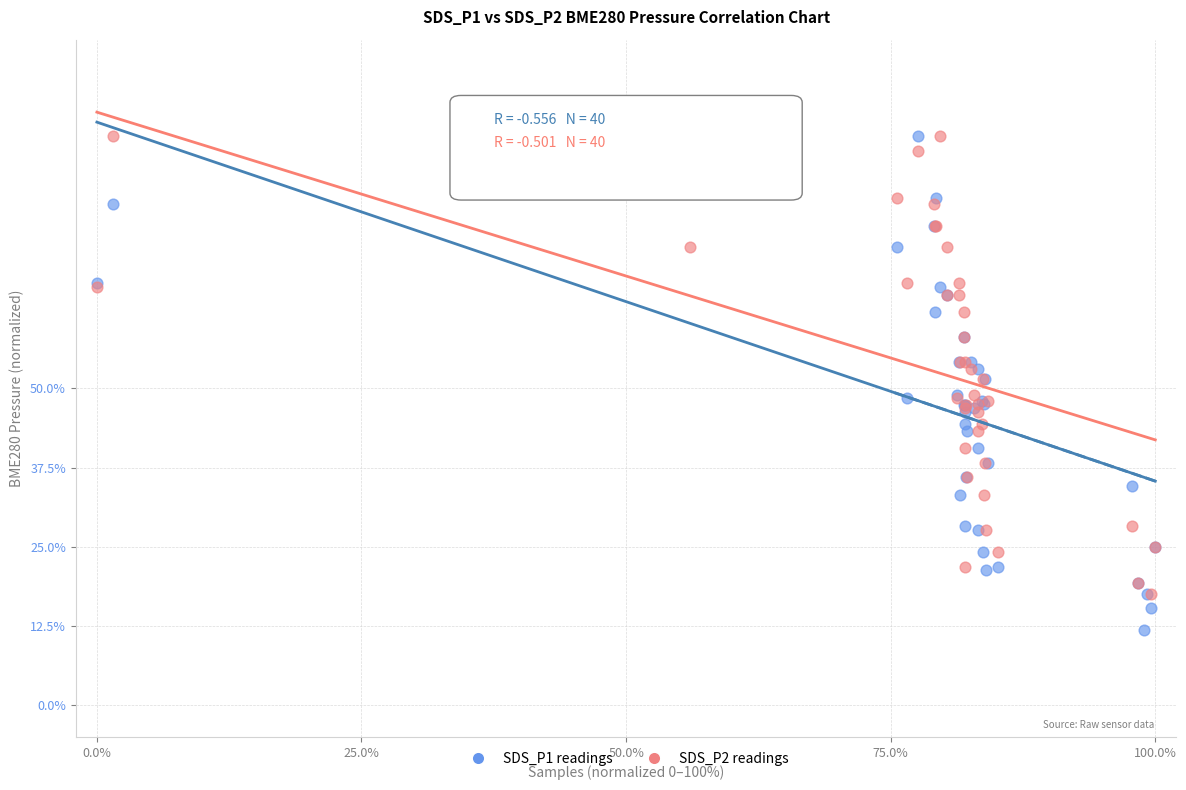

What are all the series names shown in the legend?

SDS_P1 readings, SDS_P2 readings